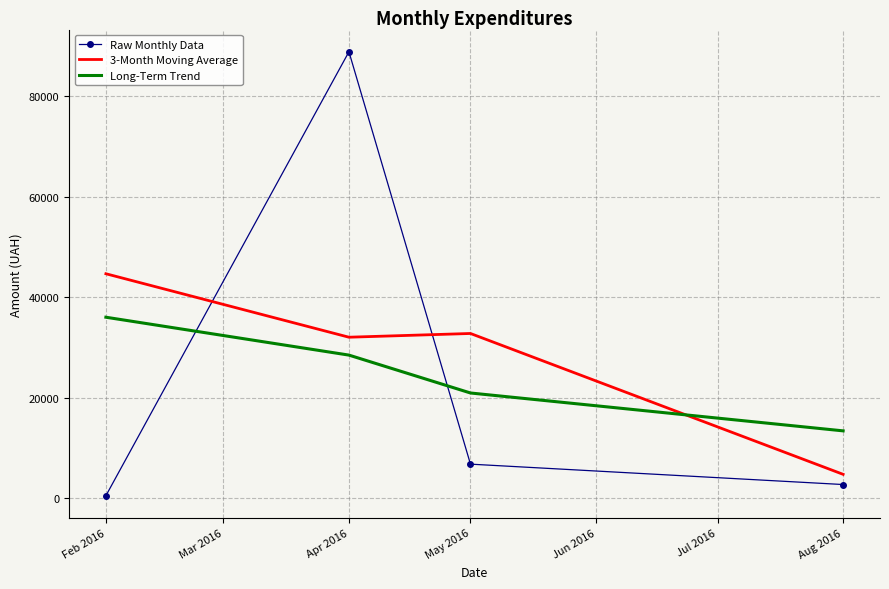

List the labels in order of Long-Term Trend value, smallest first.

Aug 2016, May 2016, Apr 2016, Feb 2016